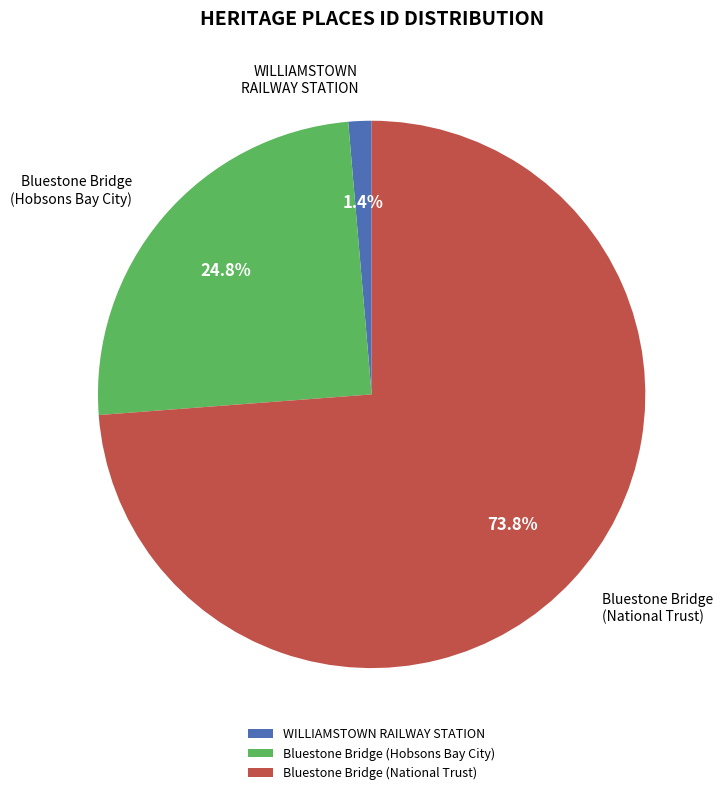

What is the smallest slice in the pie chart?

WILLIAMSTOWN RAILWAY STATION